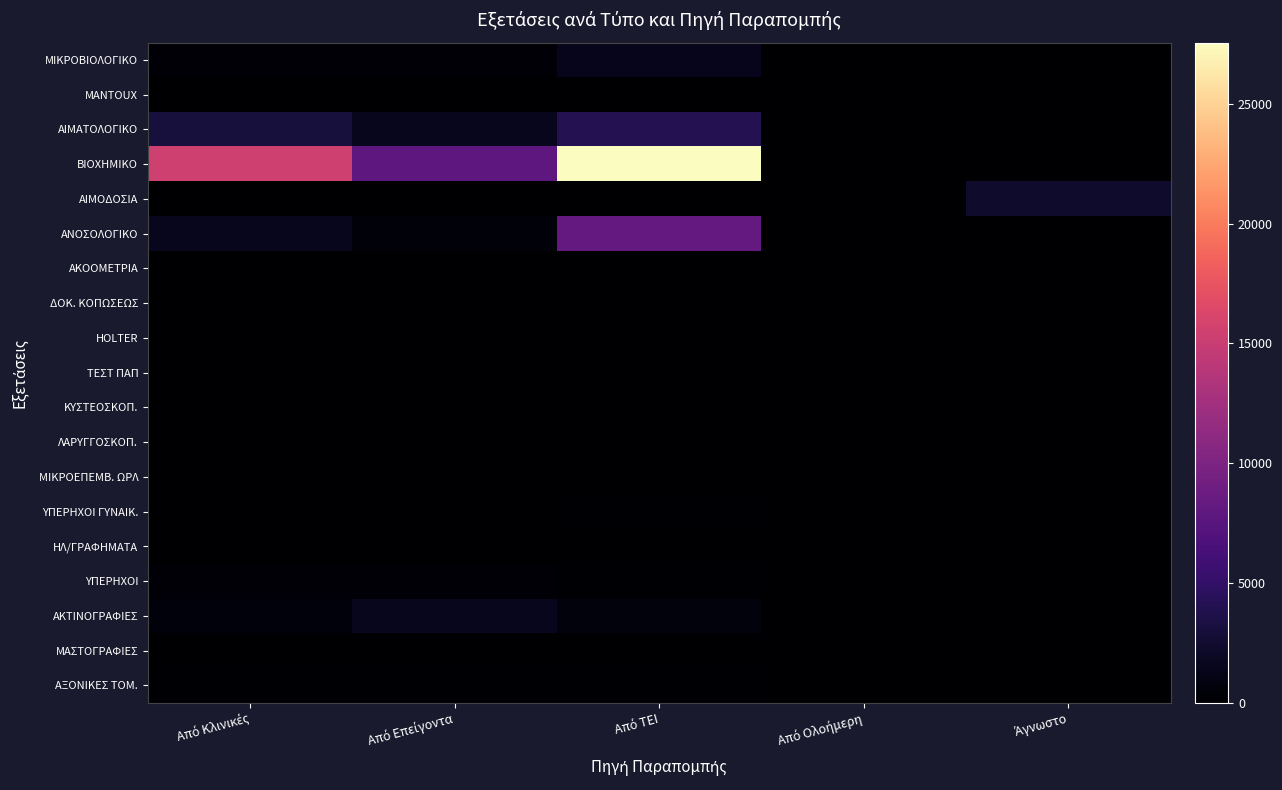

Which series has the largest range (max minus min)?

ΒΙΟΧΗΜΙΚΟ